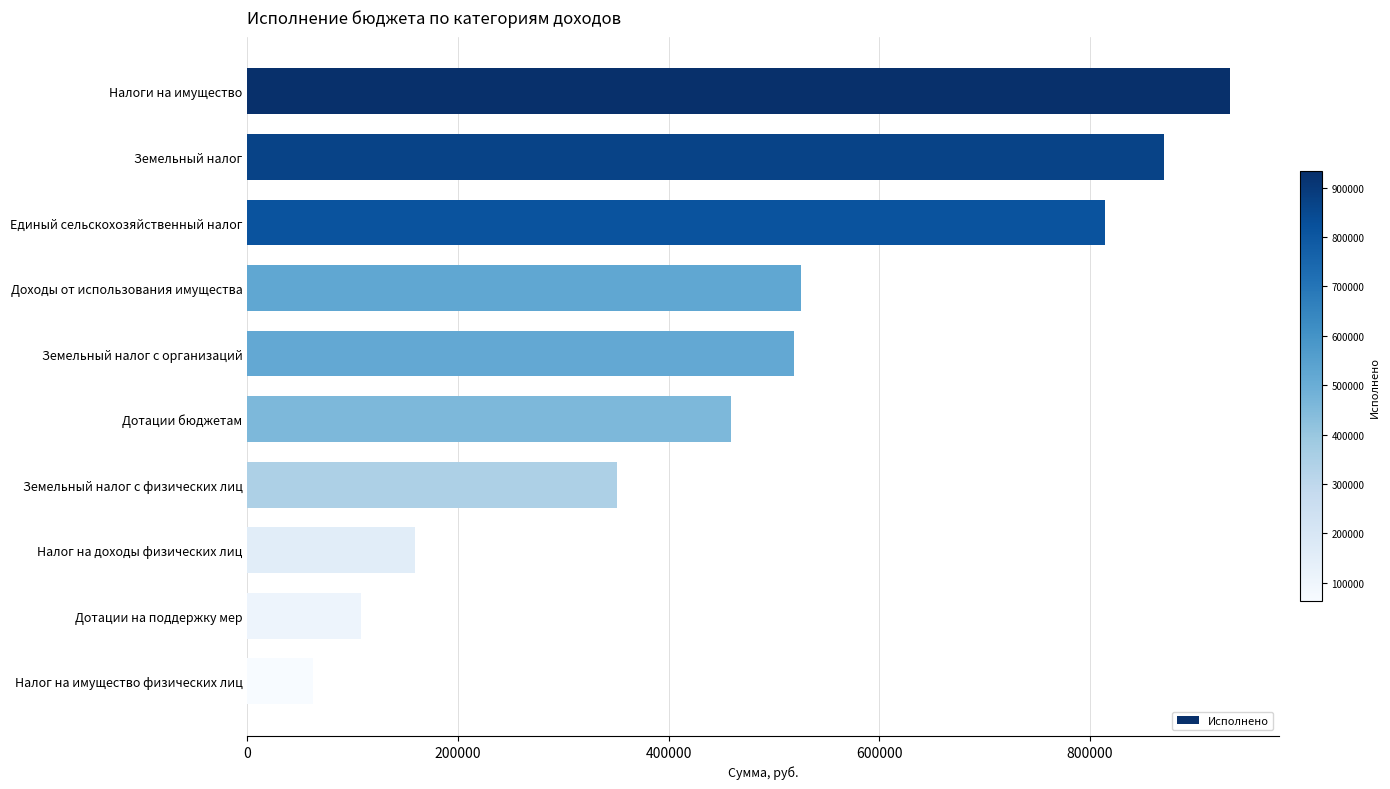

What is the sum of the values at Земельный налог and Доходы от использования имущества?

1396530.1